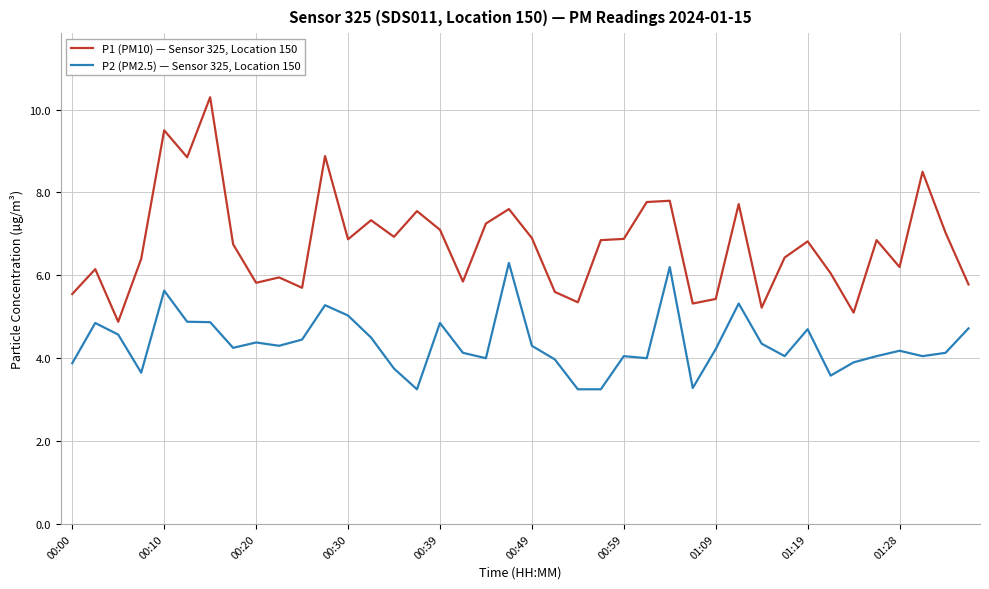

Which series has the largest total across all categories?

P1 (PM10) — Sensor 325, Location 150